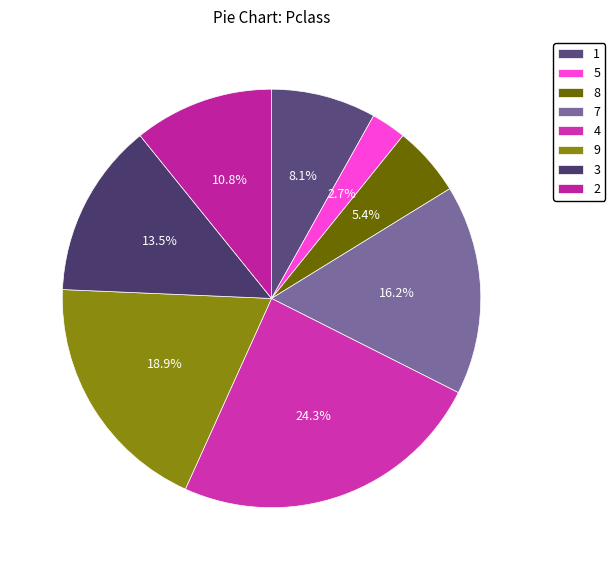

Which category has the smallest portion of the pie?

5